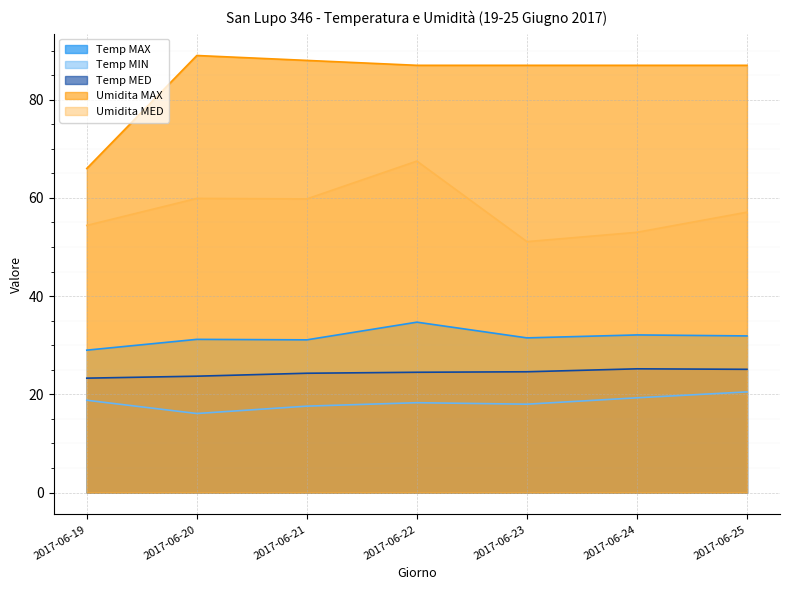

Which series has the largest total across all categories?

Umidita MAX